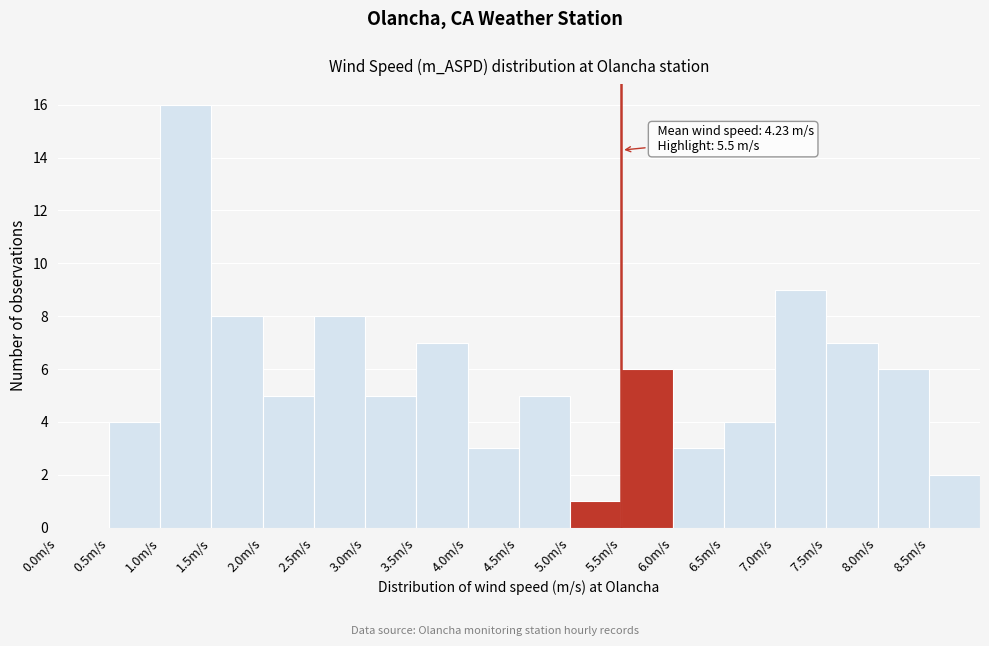

Over which range of the x-axis is the bar tallest?

1.0 to 1.5